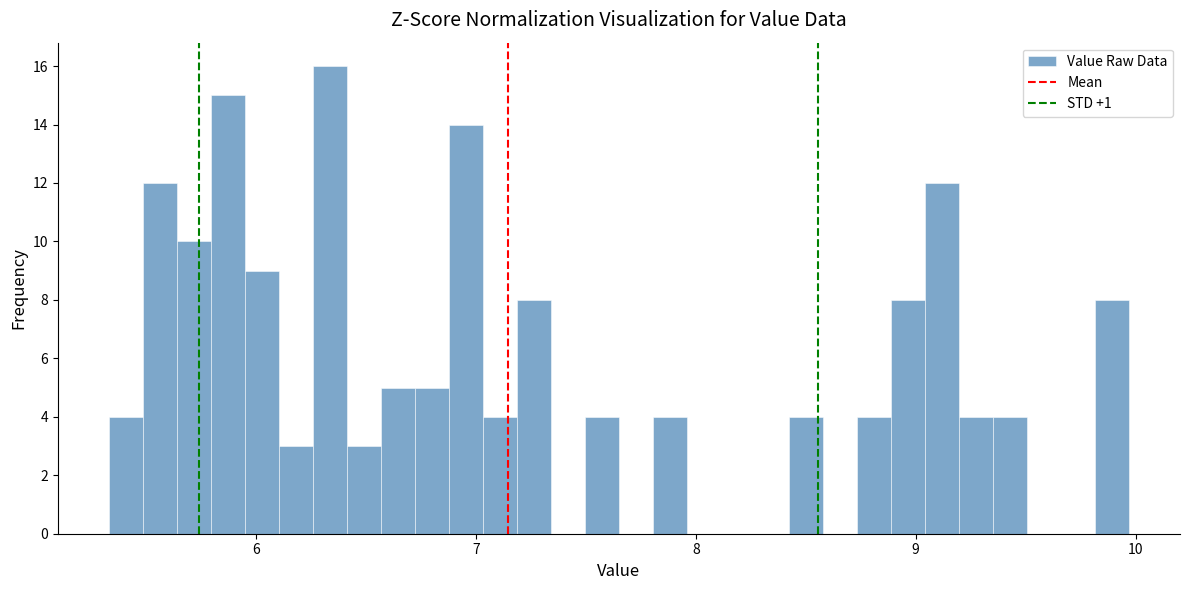

Around what value on the x-axis is the tallest bar? Give the approximate position of its centre, as read against the axis.

6.3